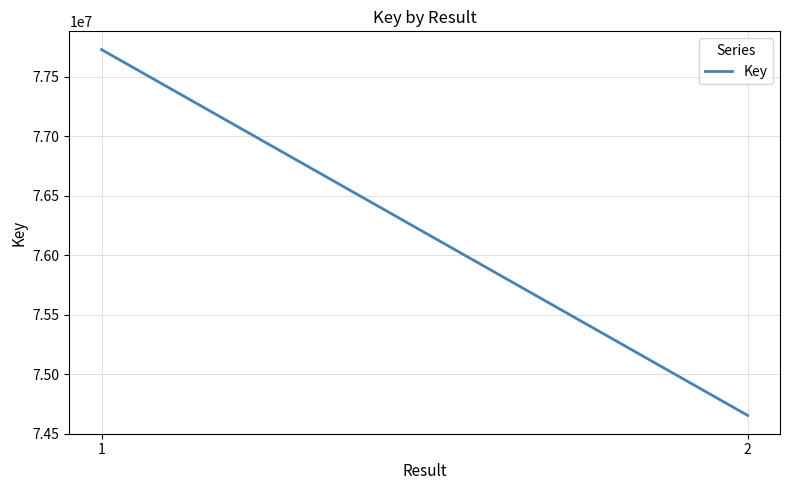

Rank the categories by value from highest to lowest.

1, 2